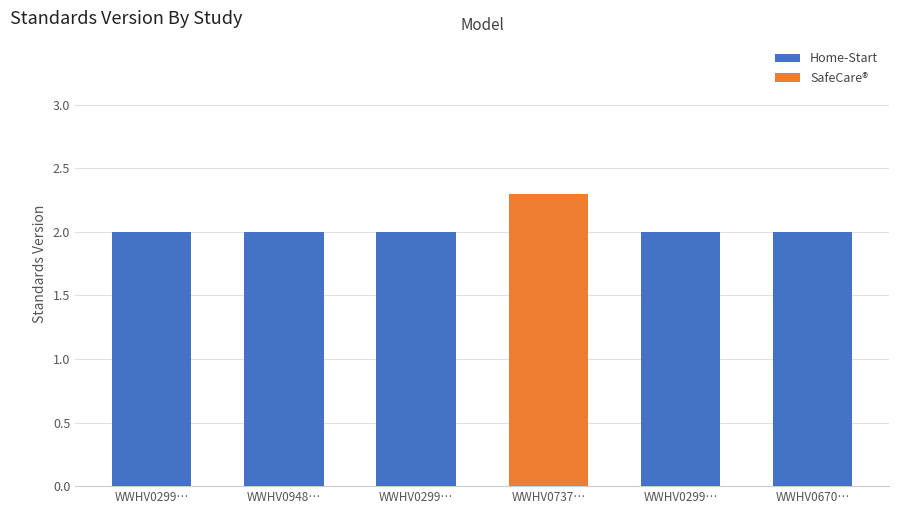

Are the bars grouped side by side (vs. stacked)?

No